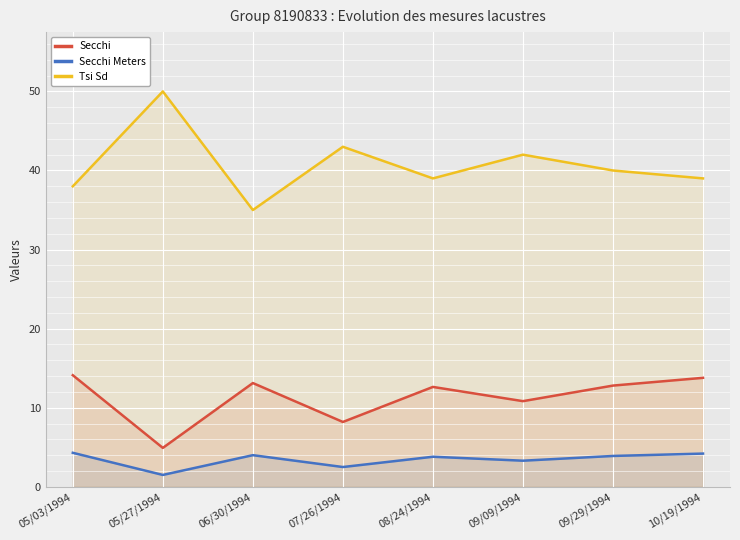

Which category has the lowest value across all series?

05/27/1994